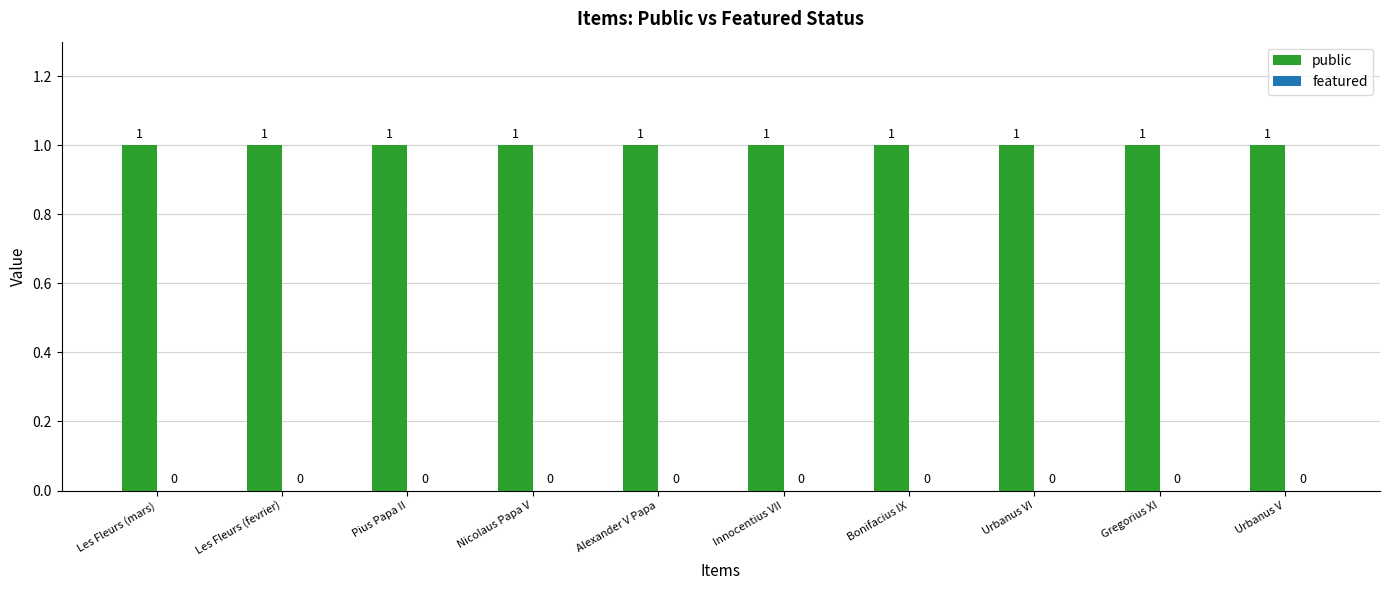

Reading right to left, what are all the values shown in this chart?

public: Urbanus V=1	Gregorius XI=1	Urbanus VI=1	Bonifacius IX=1	Innocentius VII=1	Alexander V Papa=1	Nicolaus Papa V=1	Pius Papa II=1	Les Fleurs (fevrier)=1	Les Fleurs (mars)=1
featured: Urbanus V=0	Gregorius XI=0	Urbanus VI=0	Bonifacius IX=0	Innocentius VII=0	Alexander V Papa=0	Nicolaus Papa V=0	Pius Papa II=0	Les Fleurs (fevrier)=0	Les Fleurs (mars)=0